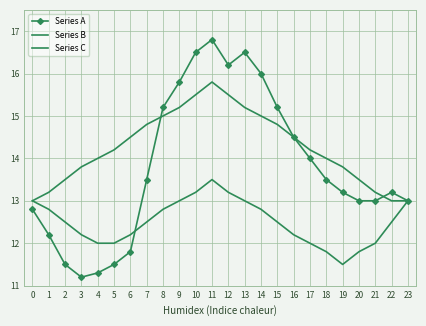

At 18, list the series in order from largest to smallest.

Series B, Series A, Series C